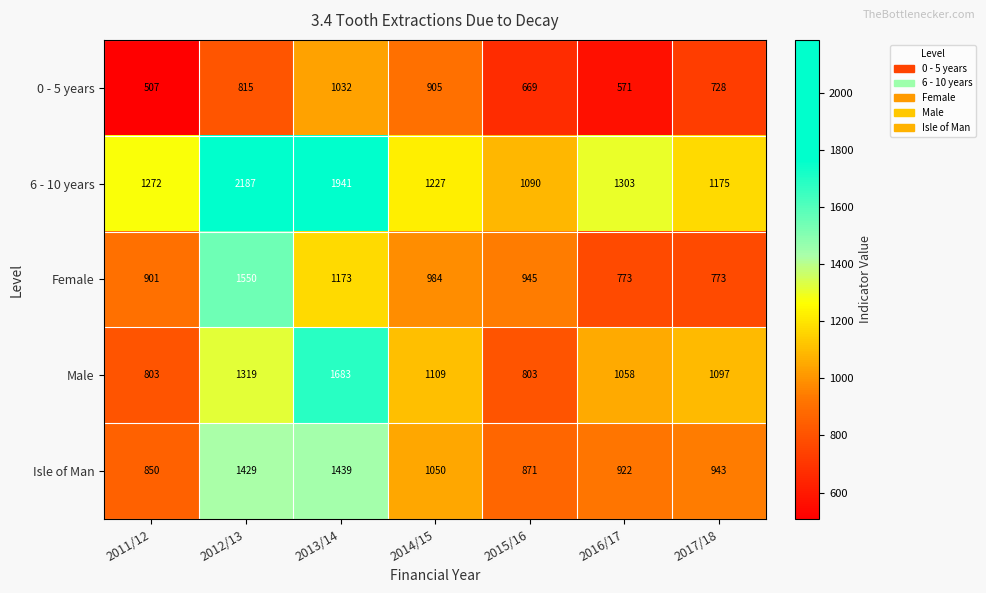

How many 0 - 5 years values are between 571 and 905?

5